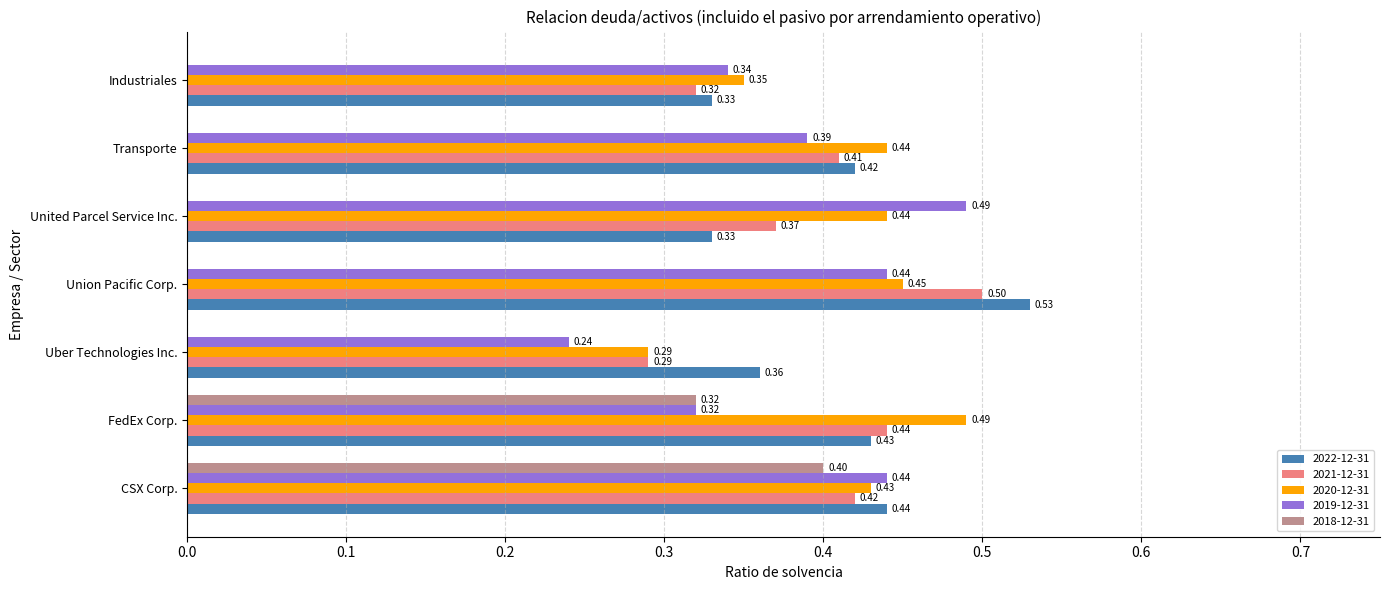

True or false: 2021-12-31 has a value of 0.7 at United Parcel Service Inc..

False